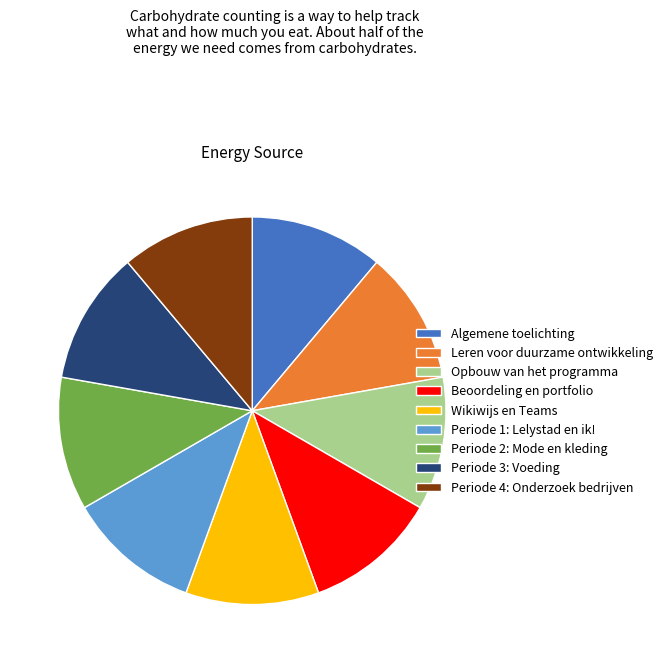

Is it true that Periode 3: Voeding is 11% of the pie?

True